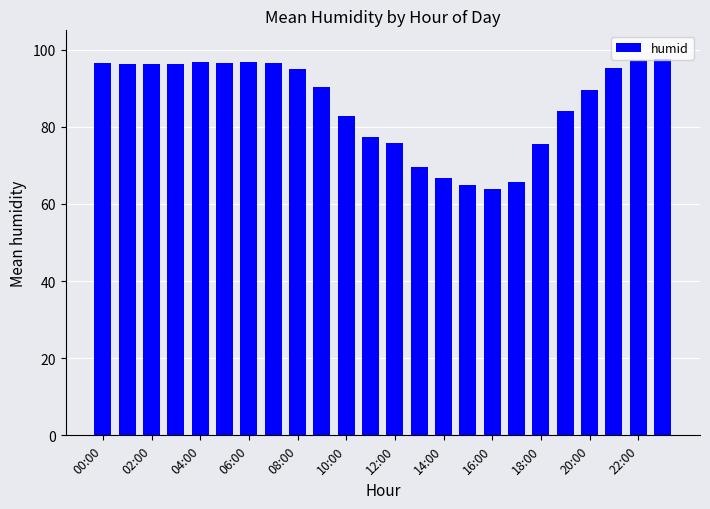

What is the average value?

85.9